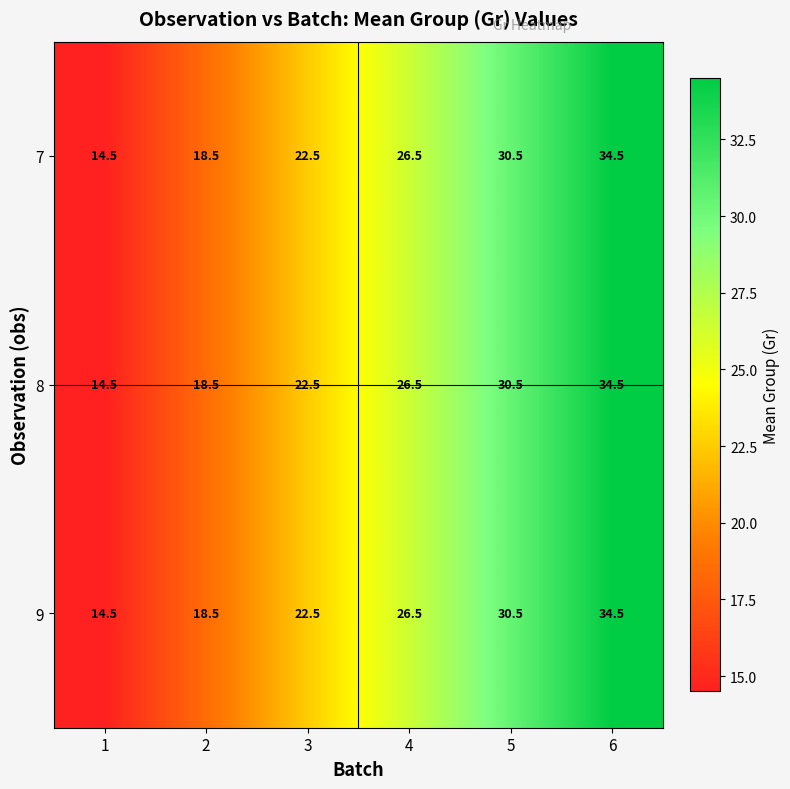

What is the total value across all series at 5?

91.5